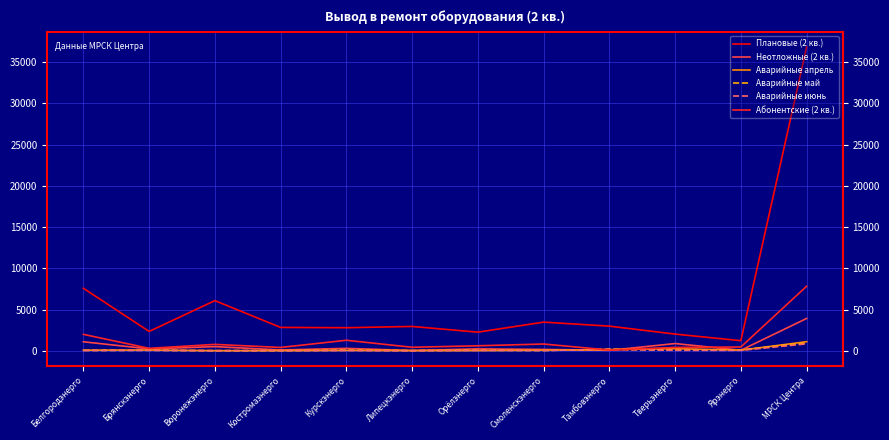

Which series has the largest total across all categories?

Плановые (2 кв.)